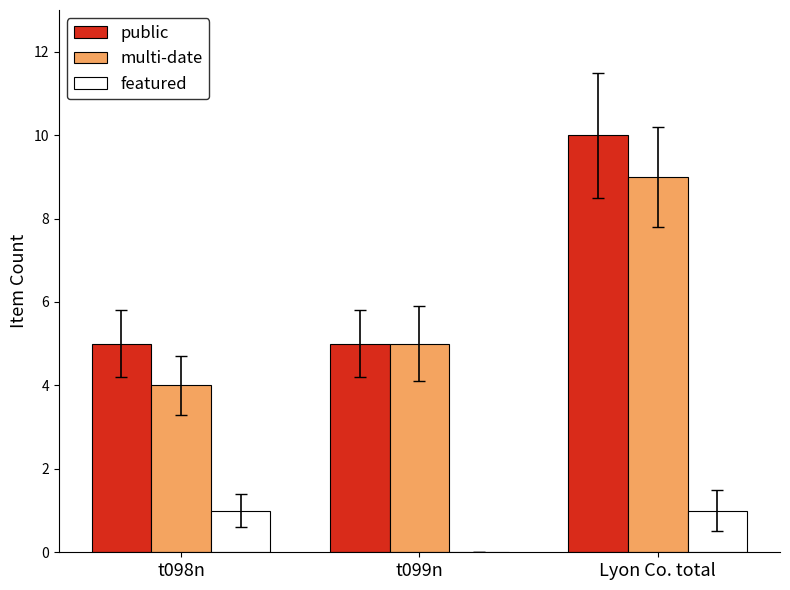

Is it true that multi-date equals 4 at t098n?

True